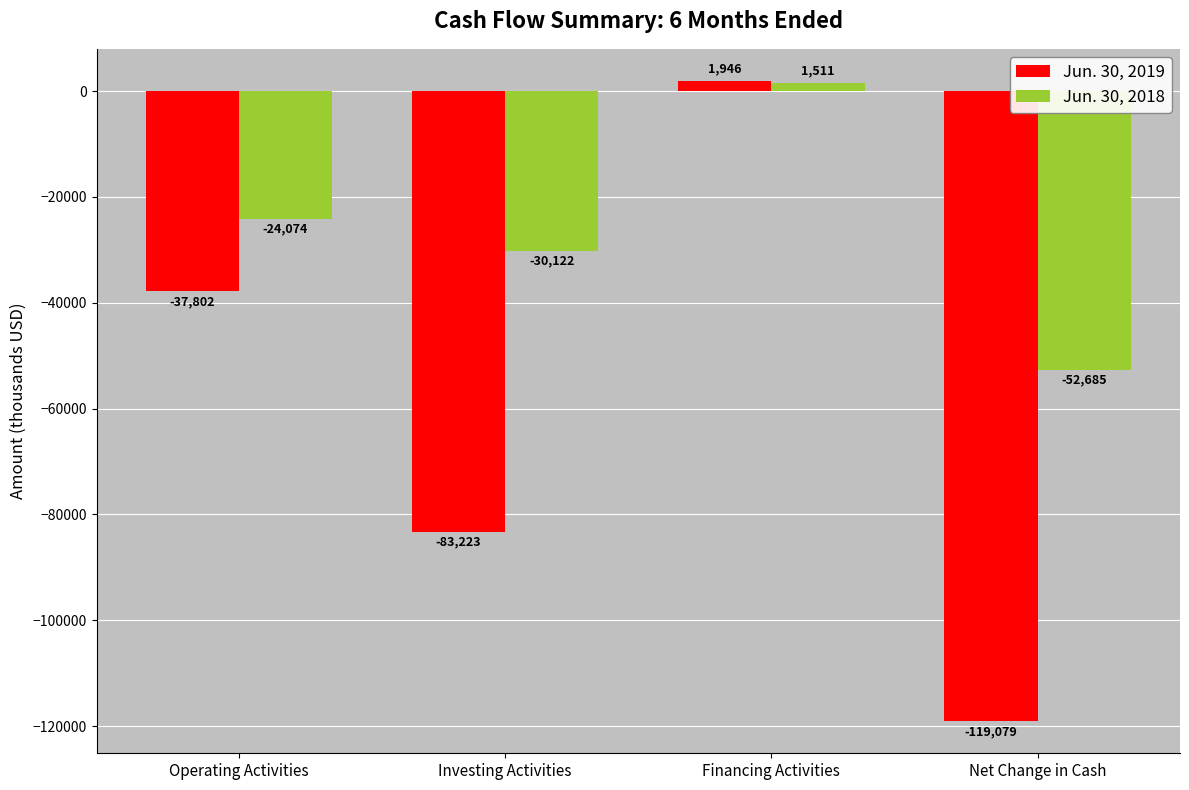

List the series in order of their overall mean, highest first.

Jun. 30, 2018, Jun. 30, 2019